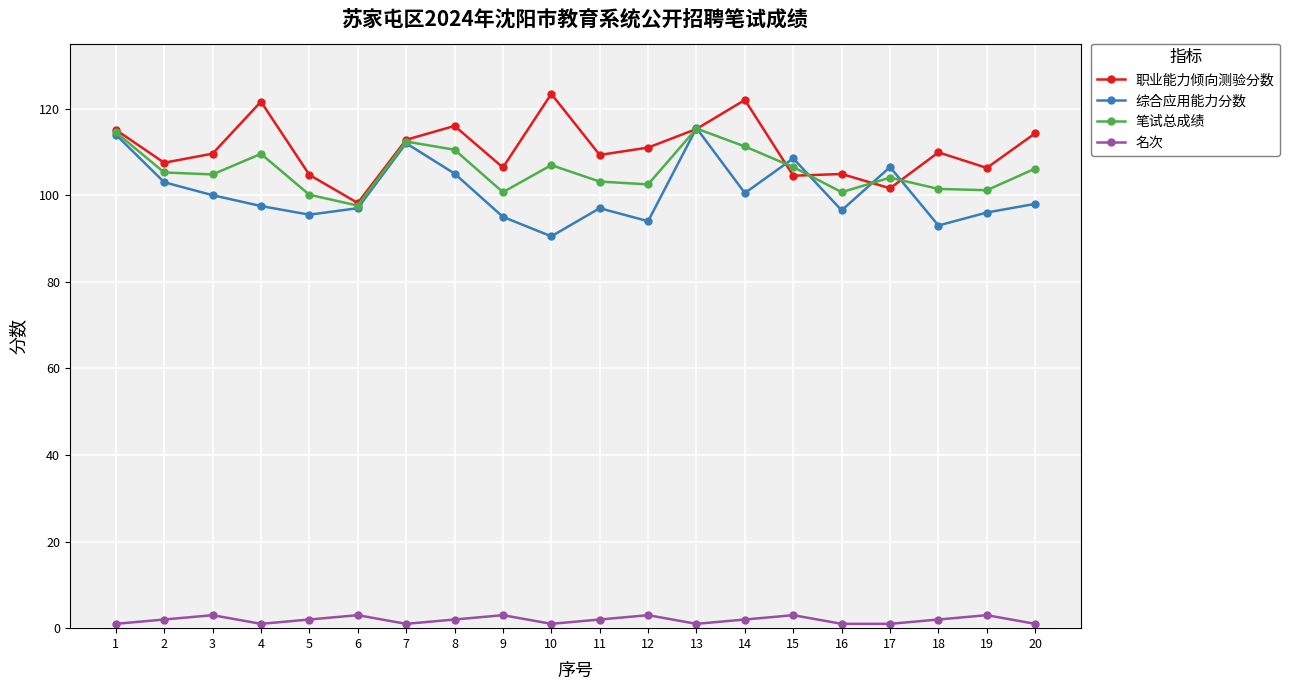

Count the number of categories in the chart.

20